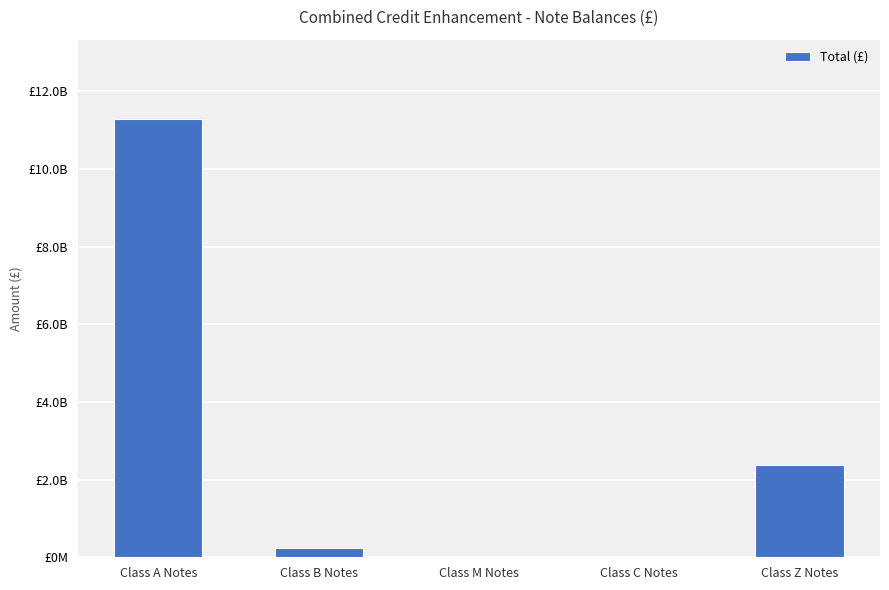

Approximately how many times larger is the value at Class A Notes compared to Class Z Notes?

4.8